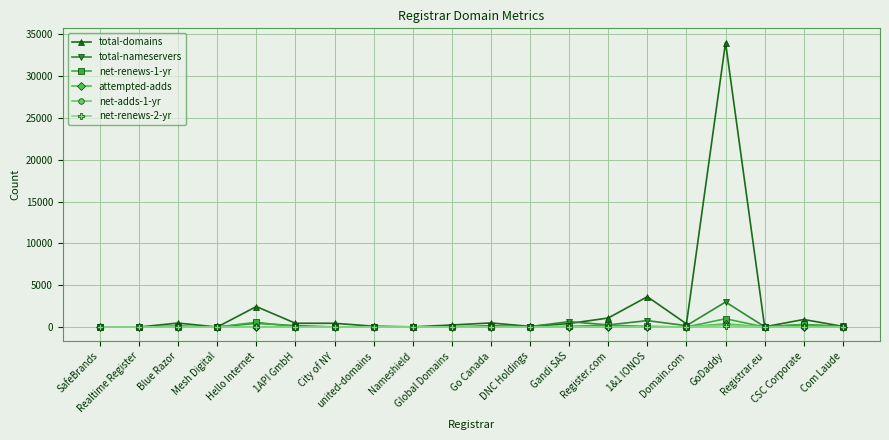

What position from the left is Blue Razor?

3